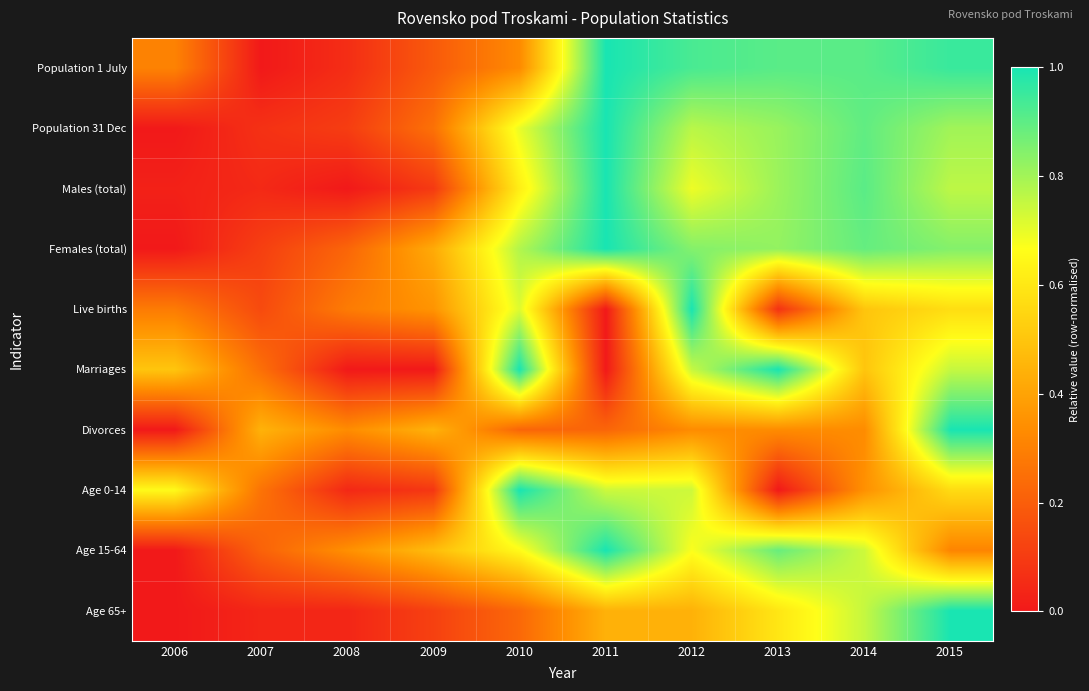

Reading left to right, extract all data points from this chart.

Population 1 July: 2006=0.3	2007=0.0	2008=0.1	2009=0.2	2010=0.3	2011=1.0	2012=0.9	2013=0.9	2014=0.9	2015=1.0
Population 31 Dec: 2006=0.0	2007=0.1	2008=0.1	2009=0.3	2010=0.7	2011=1.0	2012=0.8	2013=0.8	2014=0.9	2015=0.8
Males (total): 2006=0.0	2007=0.0	2008=0.0	2009=0.1	2010=0.6	2011=1.0	2012=0.7	2013=0.8	2014=0.9	2015=0.8
Females (total): 2006=0.0	2007=0.1	2008=0.2	2009=0.4	2010=0.8	2011=1.0	2012=0.8	2013=0.8	2014=0.9	2015=0.8
Live births: 2006=0.3	2007=0.1	2008=0.3	2009=0.4	2010=0.7	2011=0.0	2012=1.0	2013=0.1	2014=0.5	2015=0.6
Marriages: 2006=0.5	2007=0.2	2008=0.0	2009=0.0	2010=1.0	2011=0.0	2012=0.8	2013=1.0	2014=0.5	2015=0.8
Divorces: 2006=0.0	2007=0.4	2008=0.3	2009=0.4	2010=0.2	2011=0.2	2012=0.3	2013=0.3	2014=0.3	2015=1.0
Age 0-14: 2006=0.7	2007=0.3	2008=0.0	2009=0.1	2010=1.0	2011=0.7	2012=0.7	2013=0.0	2014=0.3	2015=0.6
Age 15-64: 2006=0.0	2007=0.2	2008=0.3	2009=0.5	2010=0.7	2011=1.0	2012=0.7	2013=0.9	2014=0.7	2015=0.3
Age 65+: 2006=0.0	2007=0.0	2008=0.0	2009=0.1	2010=0.2	2011=0.4	2012=0.4	2013=0.6	2014=0.8	2015=1.0